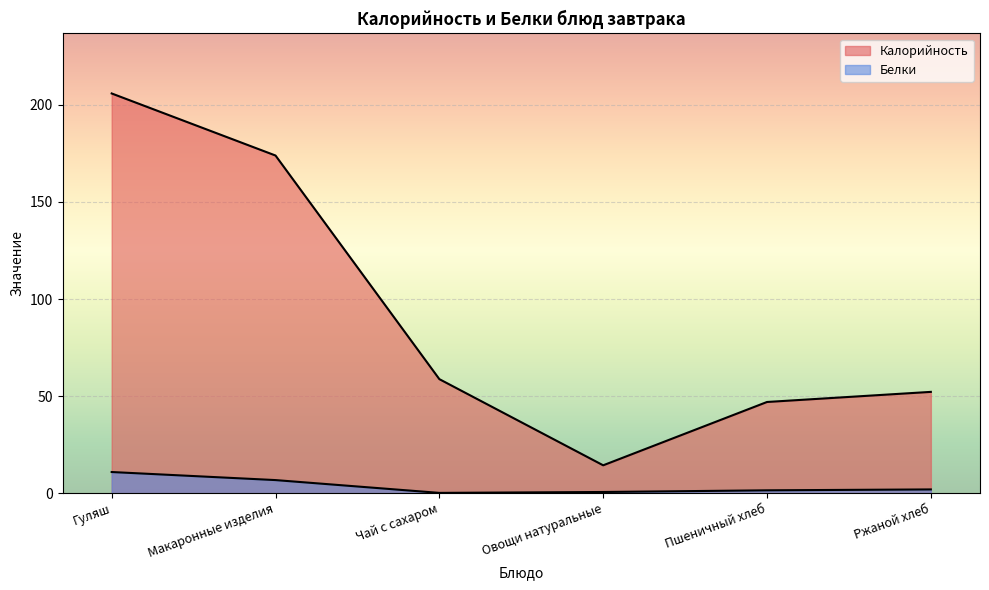

What is the difference between the Белки values at Пшеничный хлеб and Ржаной хлеб?

0.5